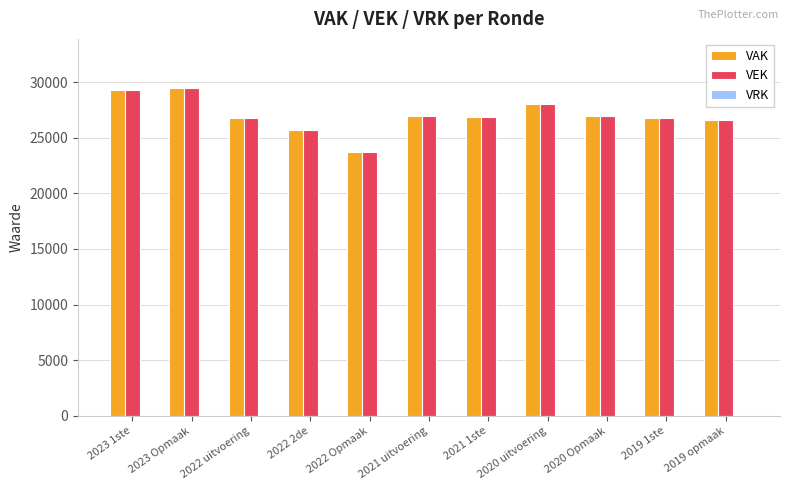

What is the minimum value for VEK?

23744